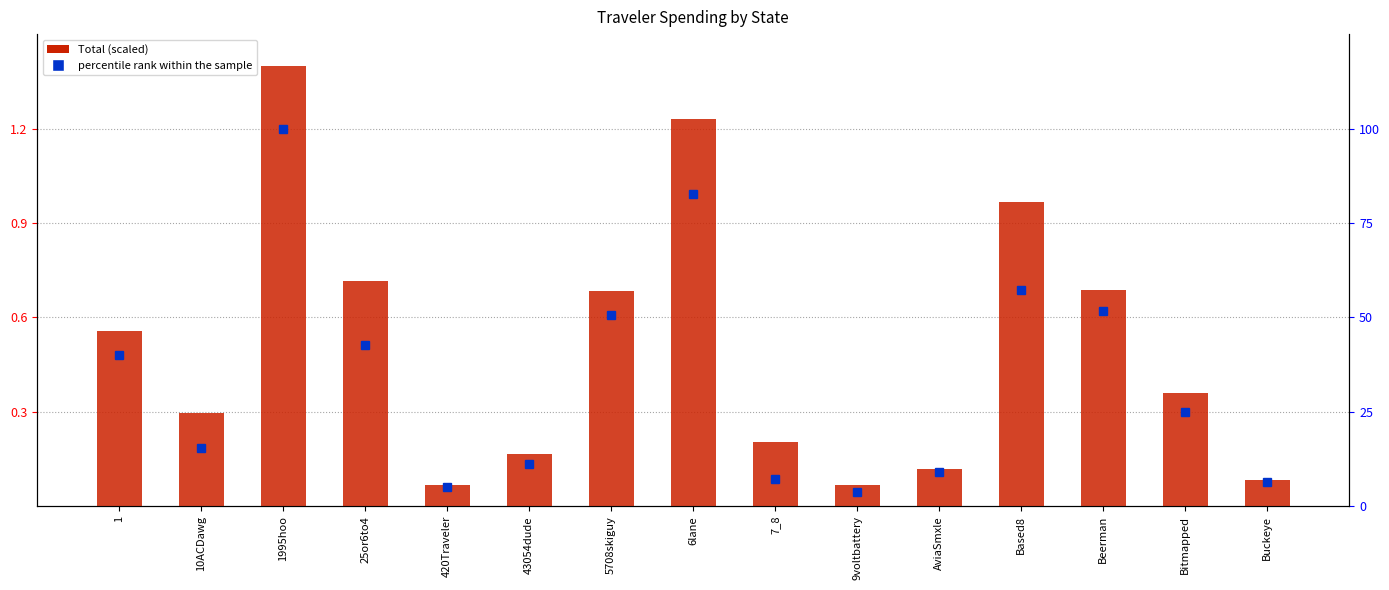

Reading left to right, extract all data points from this chart.

Total (scaled): 1=0.6	10ACDawg=0.3	1995hoo=1.4	25or6to4=0.7	420Traveler=0.1	43054dude=0.2	5708skiguy=0.7	6lane=1.2	7_8=0.2	9voltbattery=0.1	AviaSmxle=0.1	Based8=1.0	Beerman=0.7	Bitmapped=0.4	Buckeye=0.1
percentile rank within the sample: 1=40.1	10ACDawg=15.5	1995hoo=100.0	25or6to4=42.6	420Traveler=5.2	43054dude=11.3	5708skiguy=50.7	6lane=82.5	7_8=7.3	9voltbattery=3.7	AviaSmxle=9.0	Based8=57.2	Beerman=51.8	Bitmapped=25.0	Buckeye=6.4